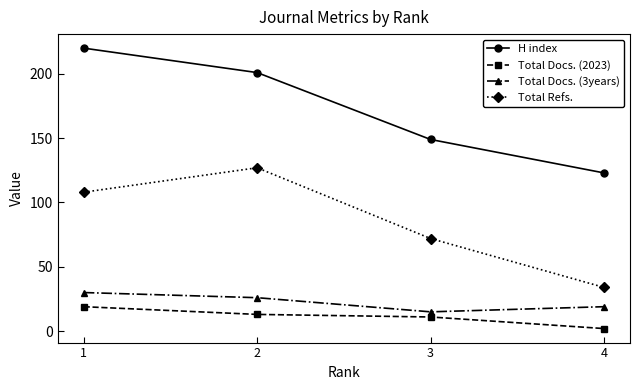

Rank the series by their maximum value, from highest to lowest.

H index, Total Refs., Total Docs. (3years), Total Docs. (2023)